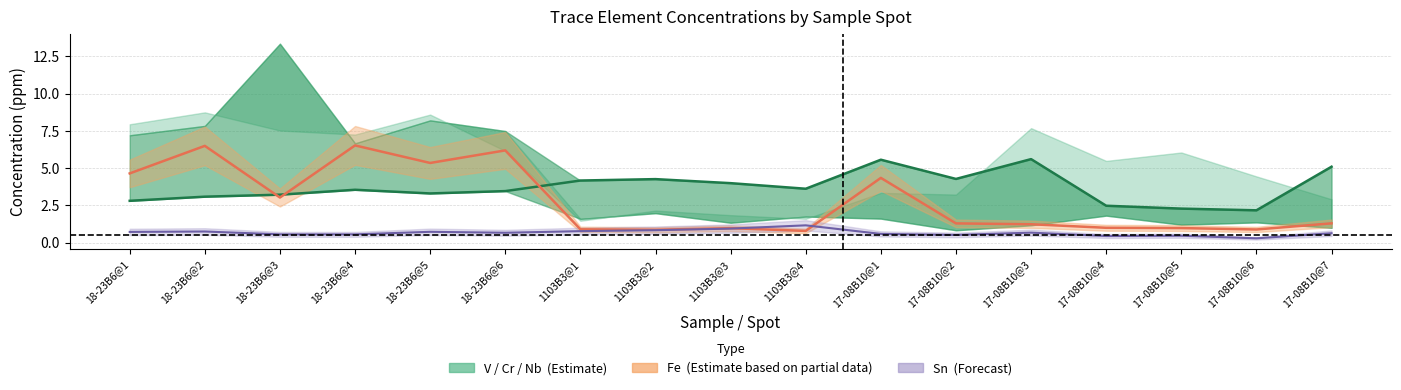

True or false: V has a value of 1.3 at 18-23B6@5.

False